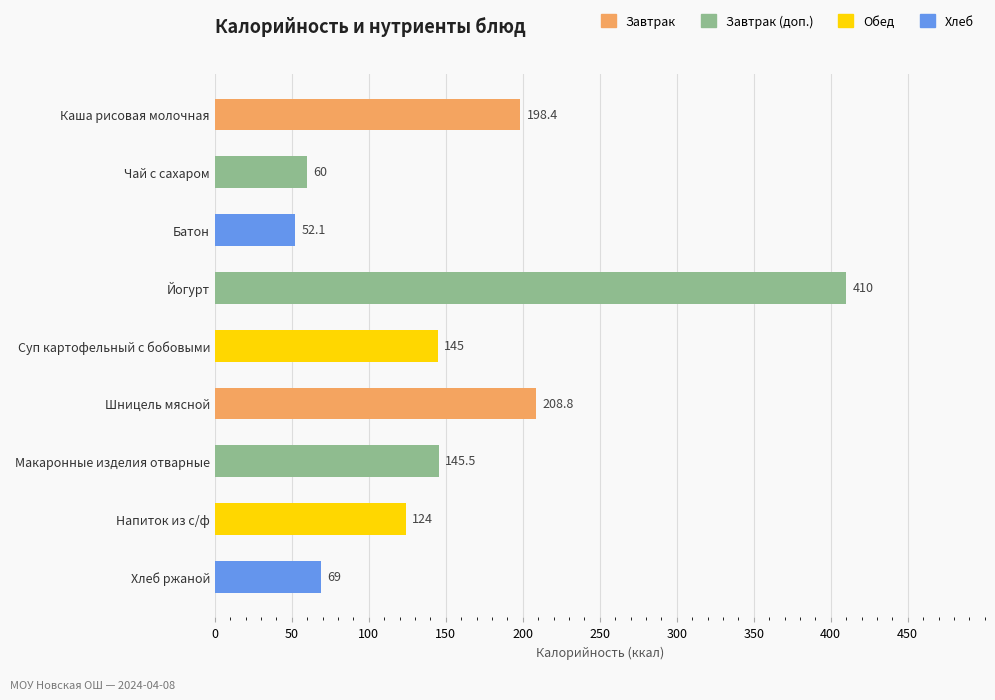

Reading bottom to top, extract all data points from this chart.

Хлеб ржаной=69.0	Напиток из с/ф=124.0	Макаронные изделия отварные=145.5	Шницель мясной=208.8	Суп картофельный с бобовыми=145.0	Йогурт=410.0	Батон=52.1	Чай с сахаром=60.0	Каша рисовая молочная=198.4